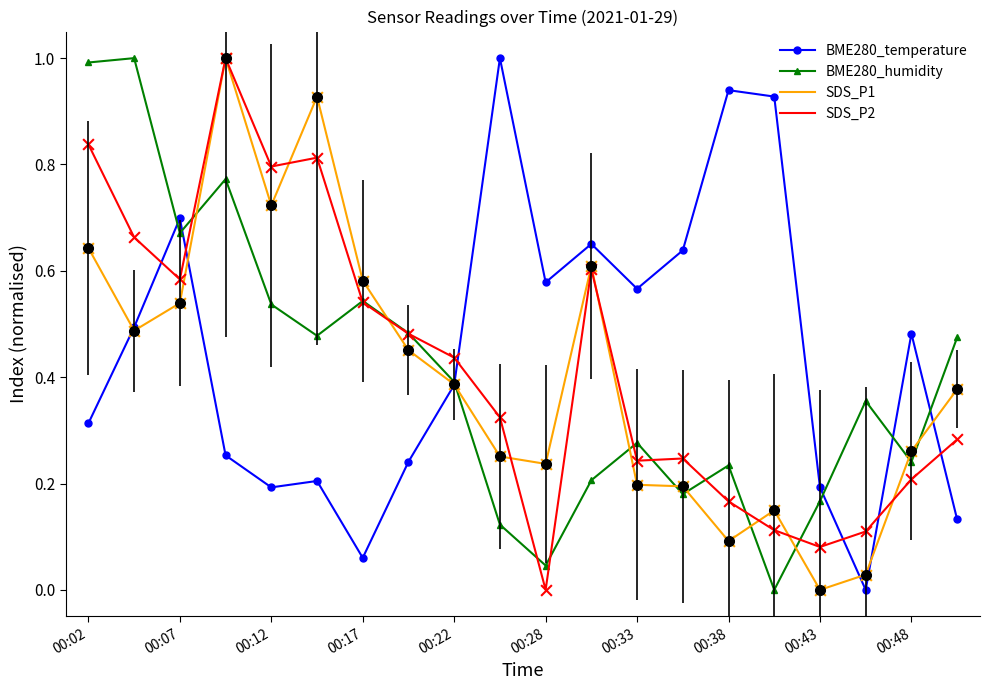

What is the greatest value displayed?

1.0